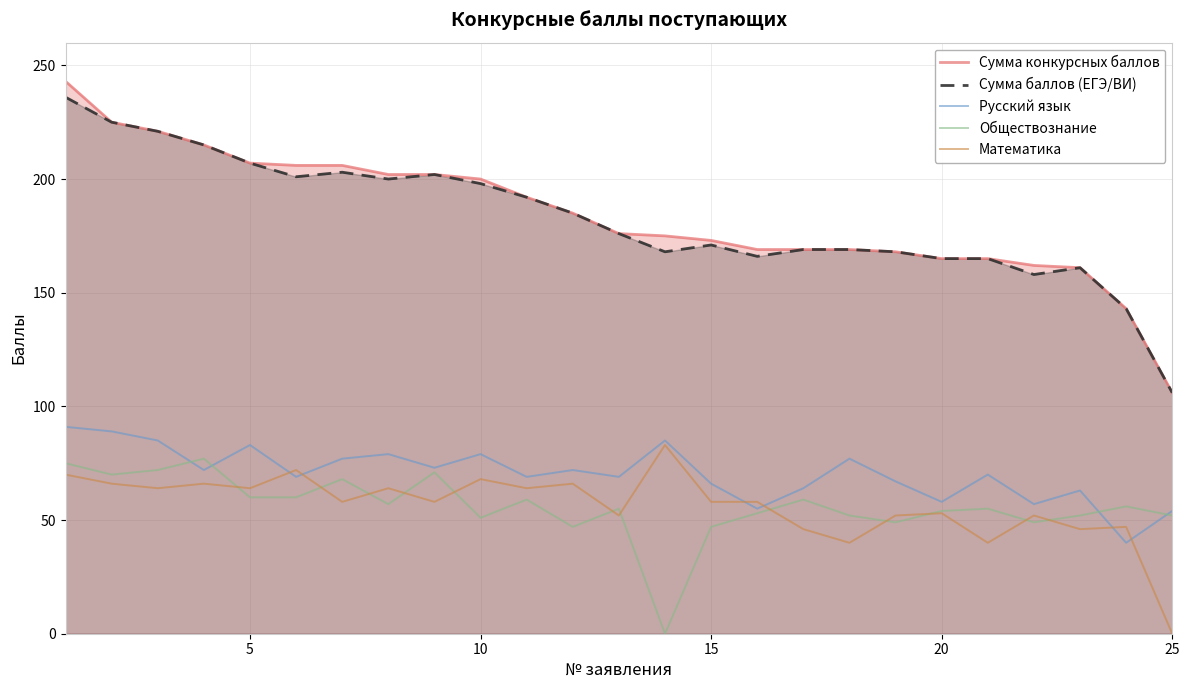

What is the greatest value displayed?

243